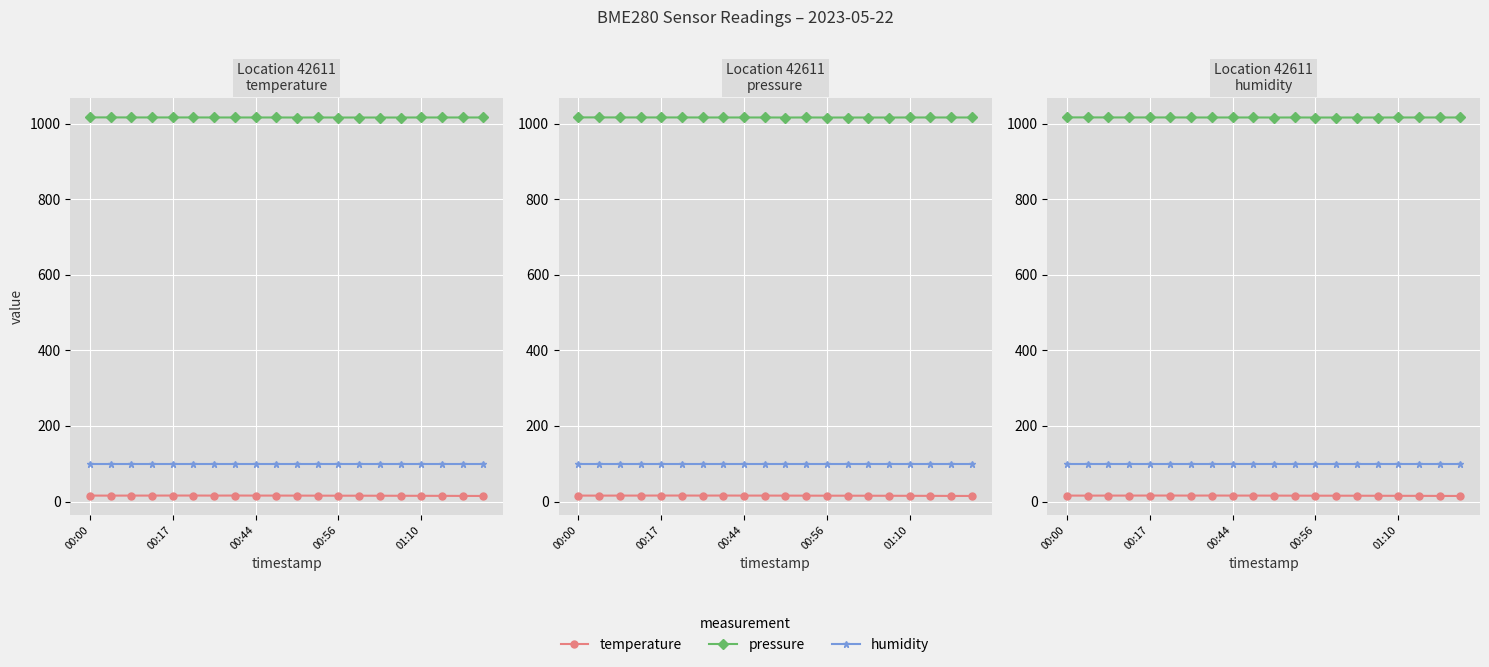

True or false: humidity and pressure intersect in this chart.

False